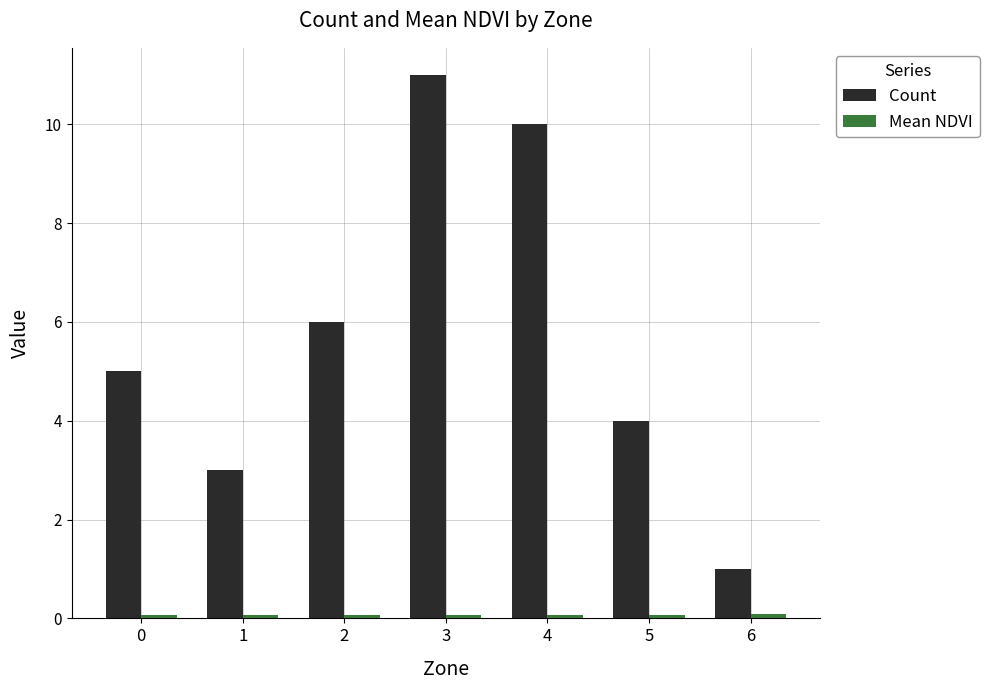

What is the greatest value displayed?

11.0